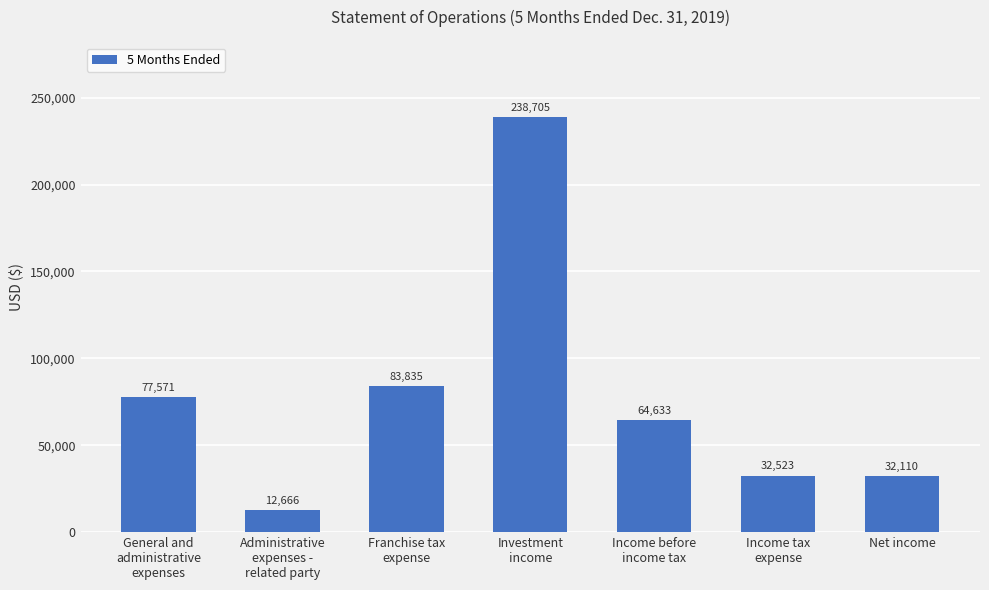

Reading right to left, list all the values displayed in this chart.

Net income=32110	Income tax
expense=32523	Income before
income tax=64633	Investment
income=238705	Franchise tax
expense=83835	Administrative
expenses -
related party=12666	General and
administrative
expenses=77571